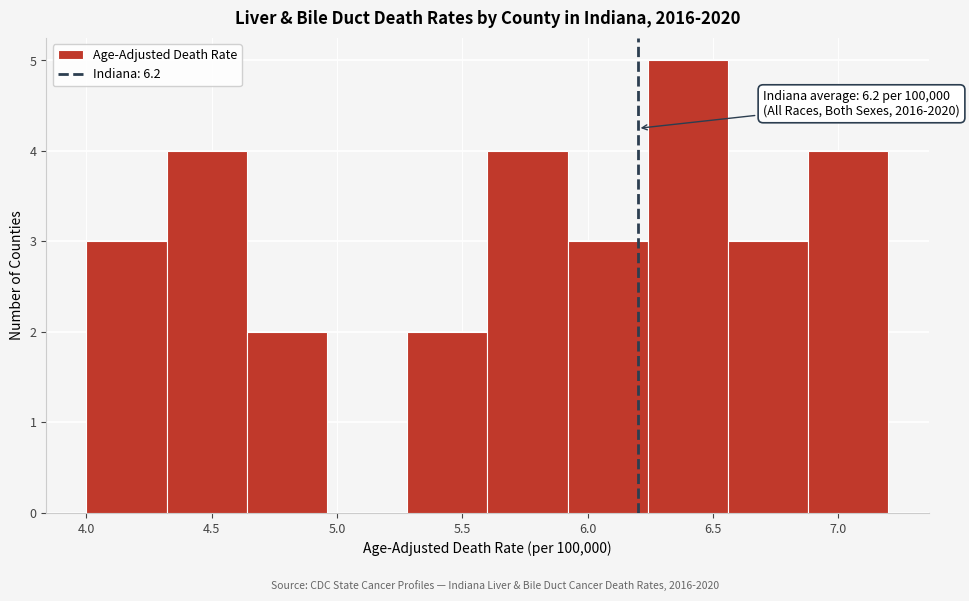

Which range on the x-axis has the tallest bar?

6.24 to 6.56